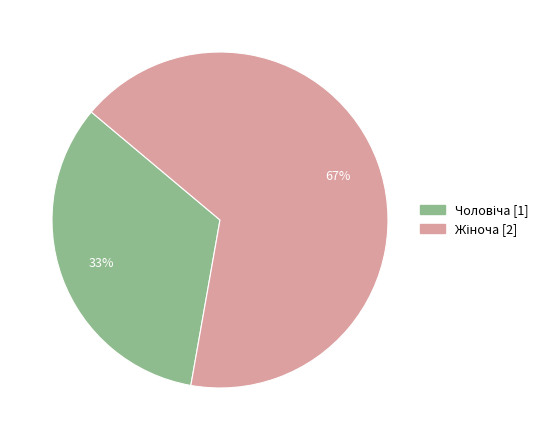

To the nearest percent, what is the average slice percentage?

50%